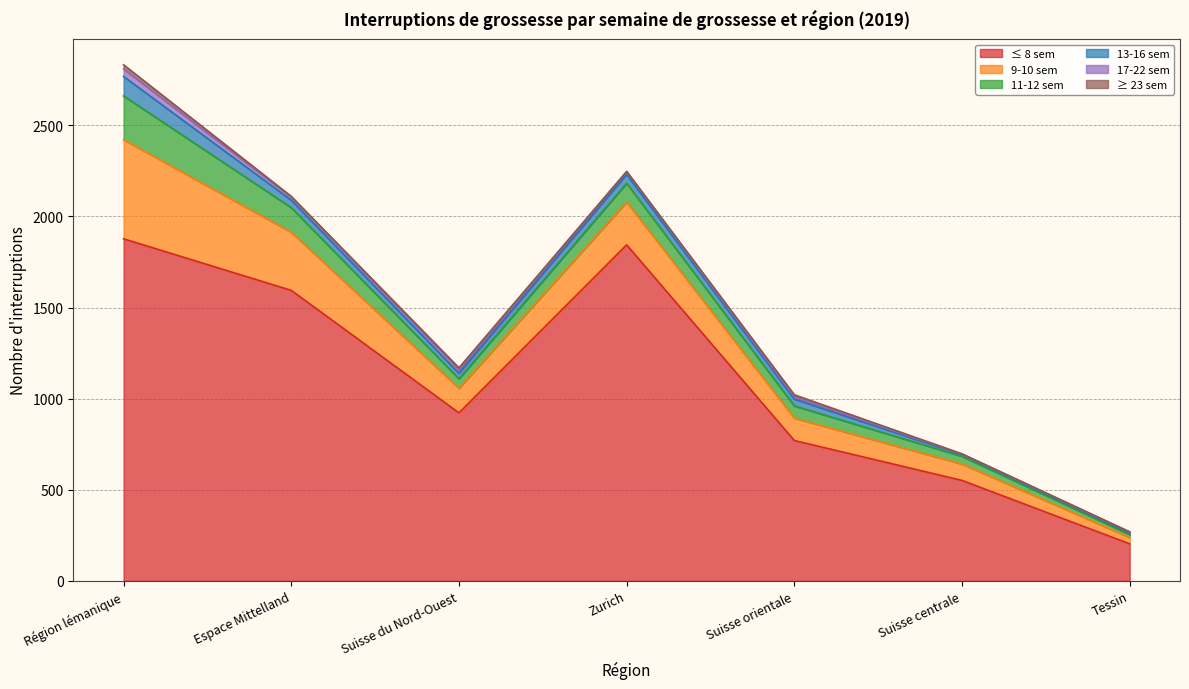

In ≤ 8 sem, how many points are lower than both neighbors (excluding endpoints)?

1